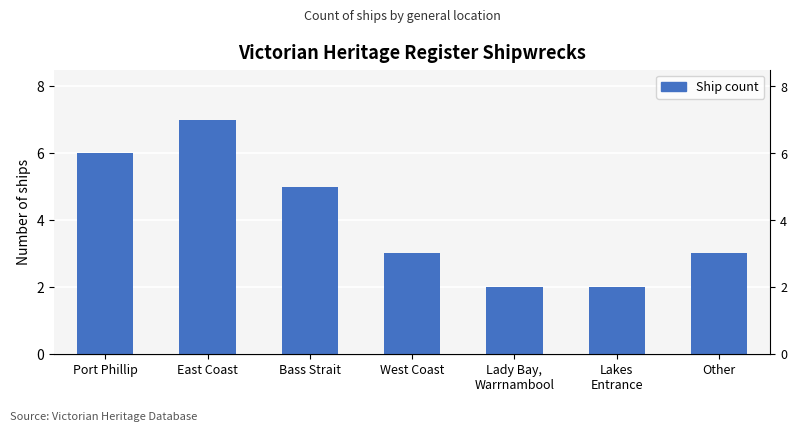

What is the sum of all values?

28